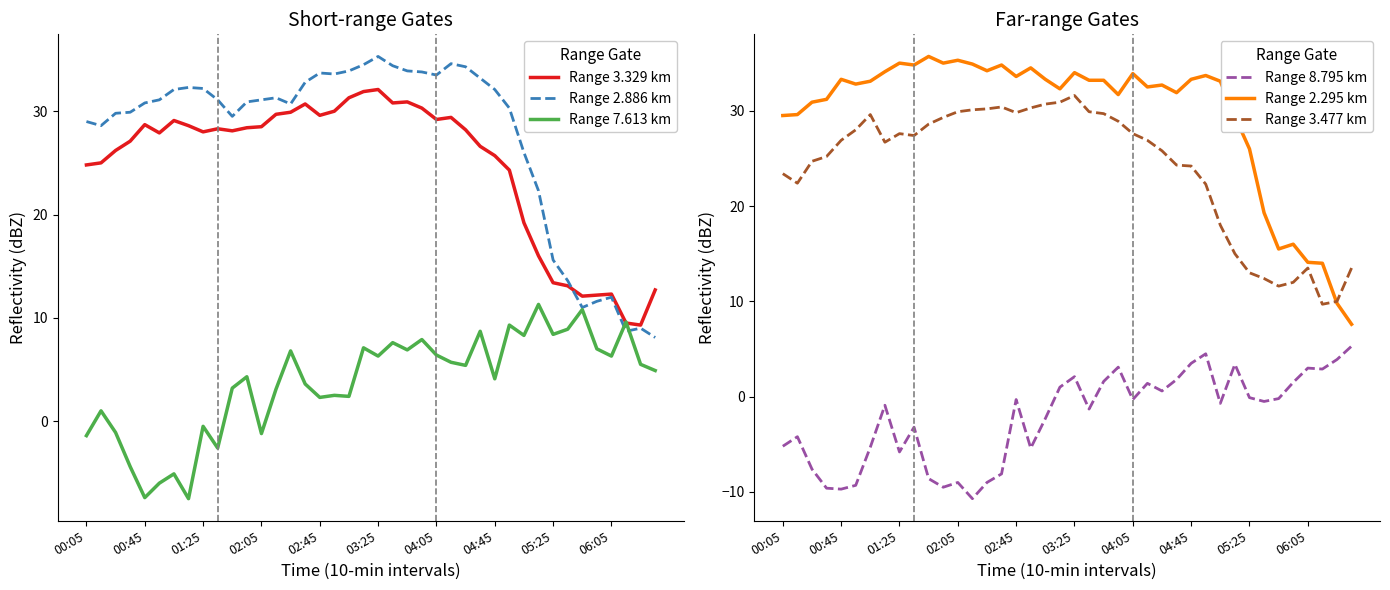

At which category does the chart reach its peak across all series?

10